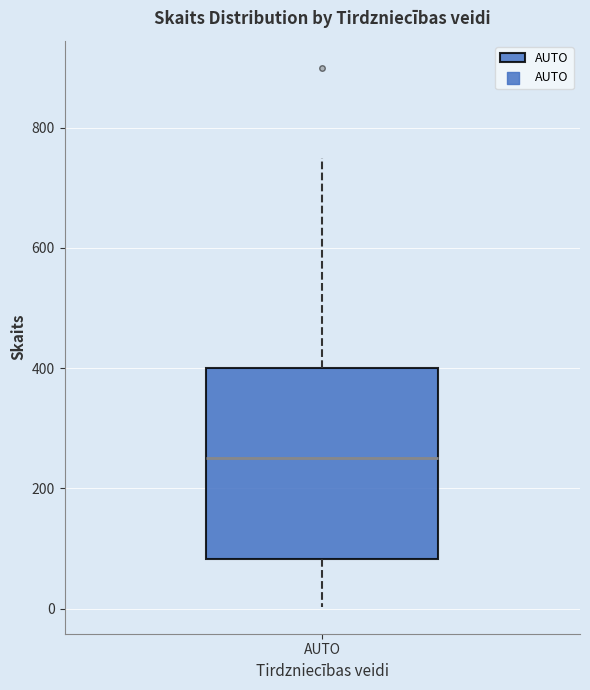

Where does the median line of the box for AUTO sit on the y-axis? The values are not printed on the chart, so give them approximately, as read against the axis.

260